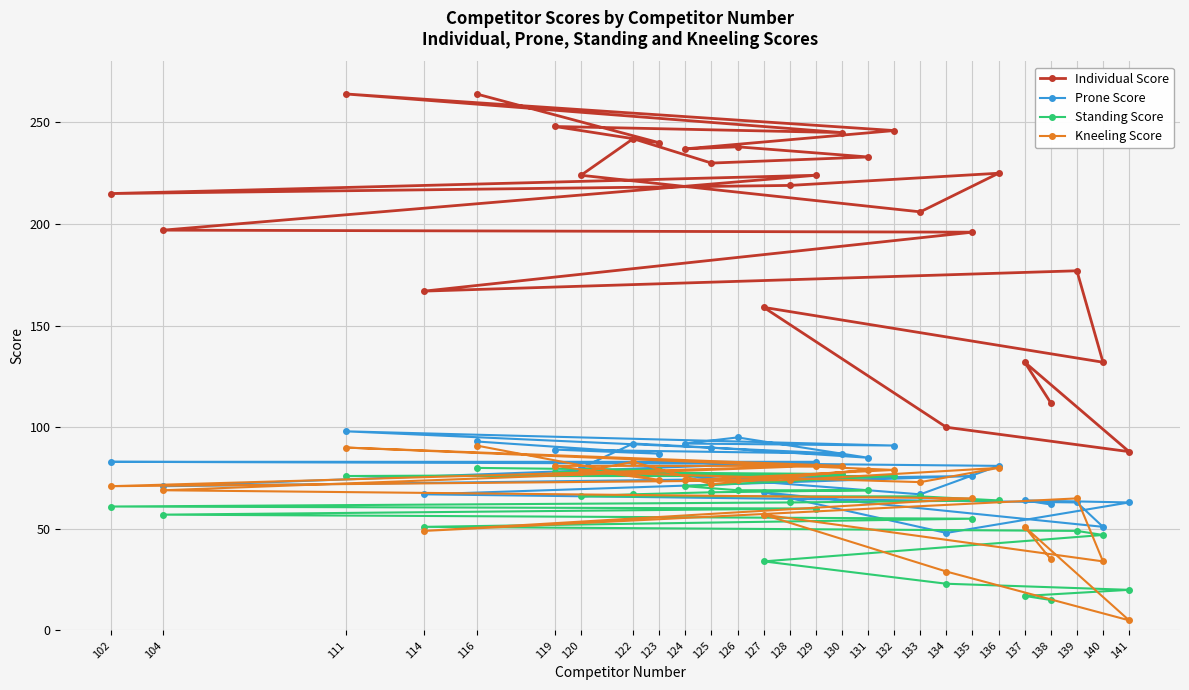

What is the value of the Individual Score point at the 9th from the left?

240